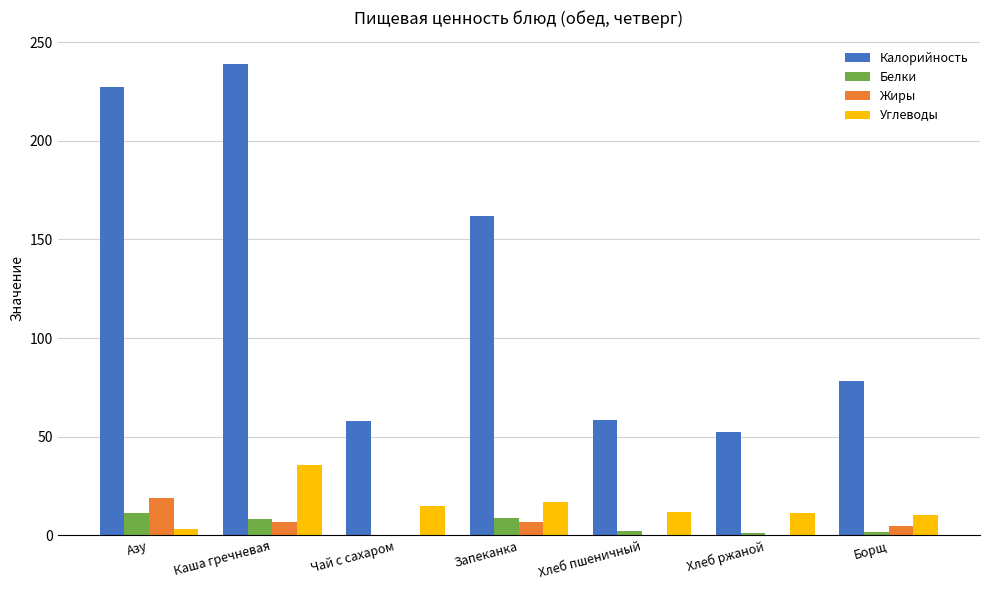

What is the maximum value for Белки?

11.1